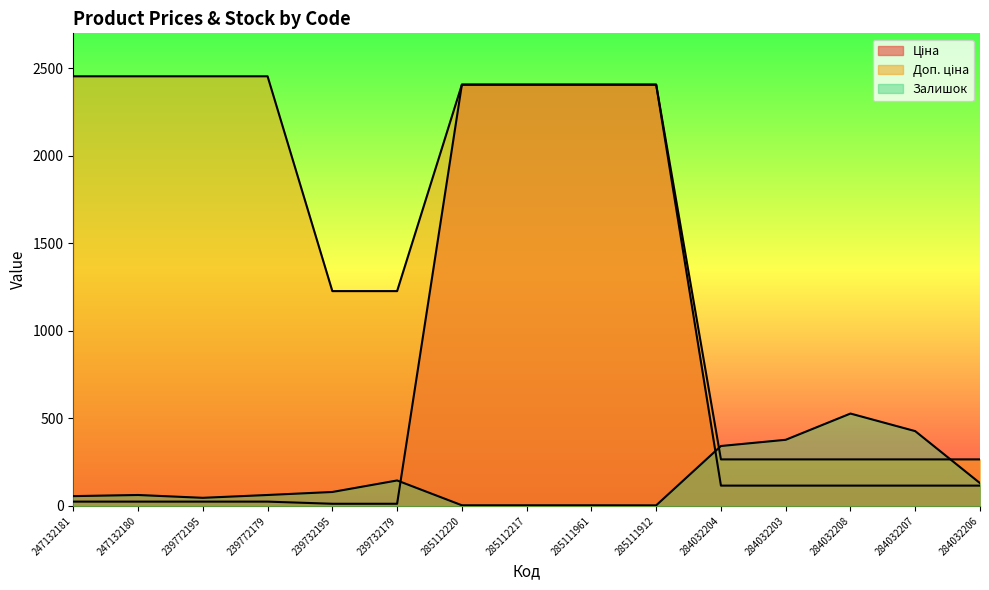

What position from the right is 285111961?

7